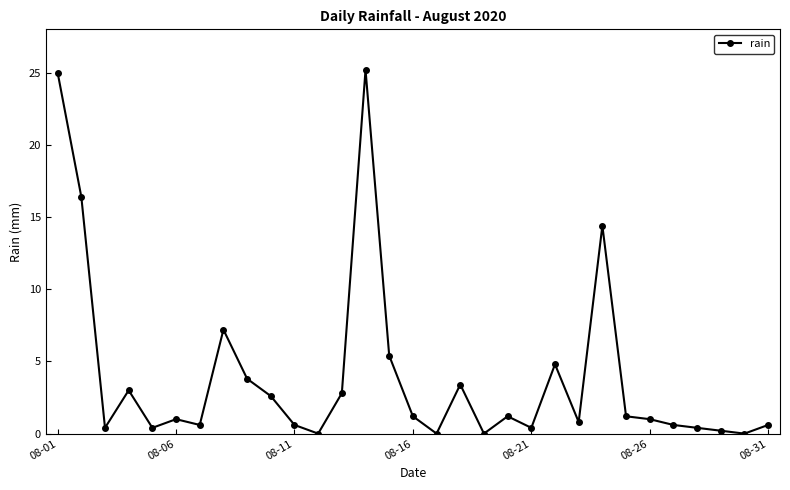

What is the average value?

4.0